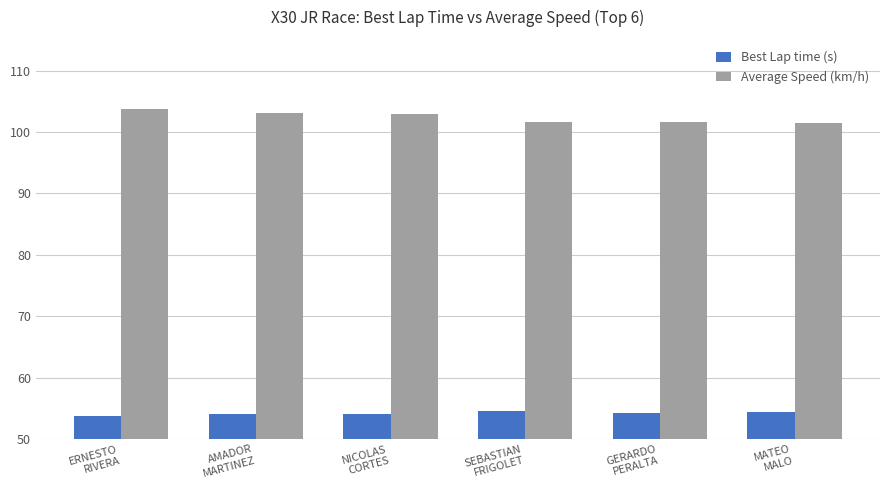

What value does the Average Speed (km/h) series have at AMADOR
MARTINEZ?

103.2